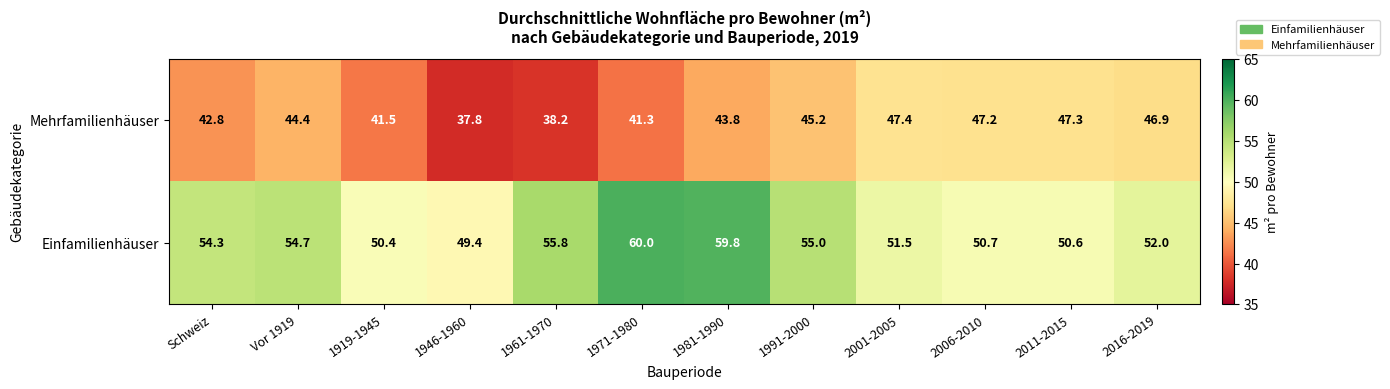

What is the difference between the highest and lowest values at 2011-2015?

3.3